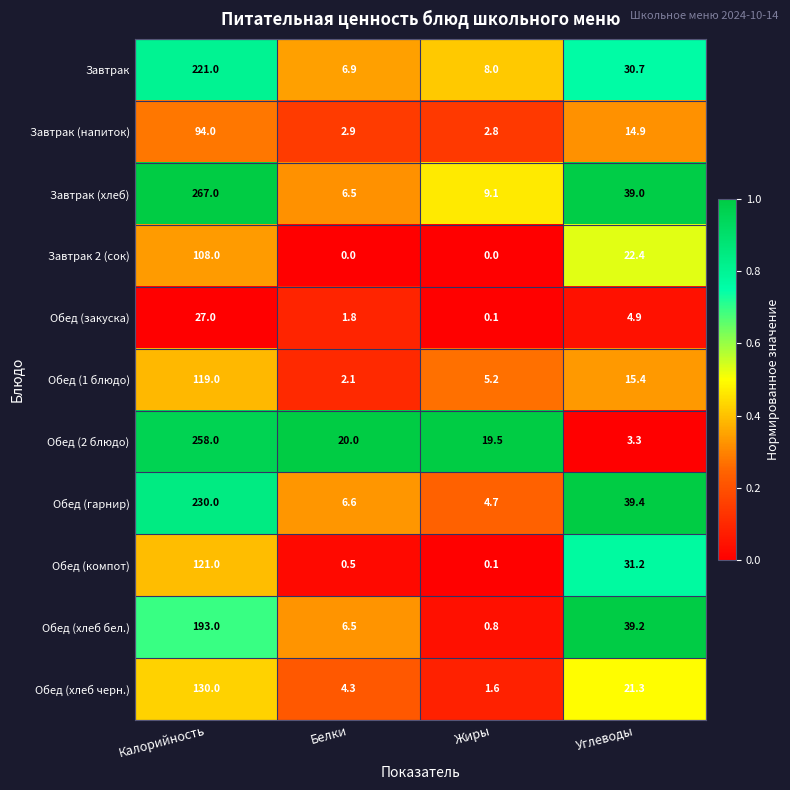

What is the difference between the second highest and minimum values in the Завтрак (напиток) series?

12.1